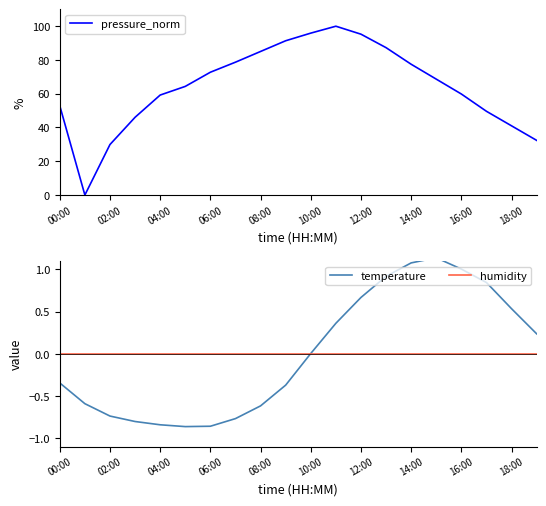

The value of pressure_norm at 00:00 is 93.1. True or false?

False